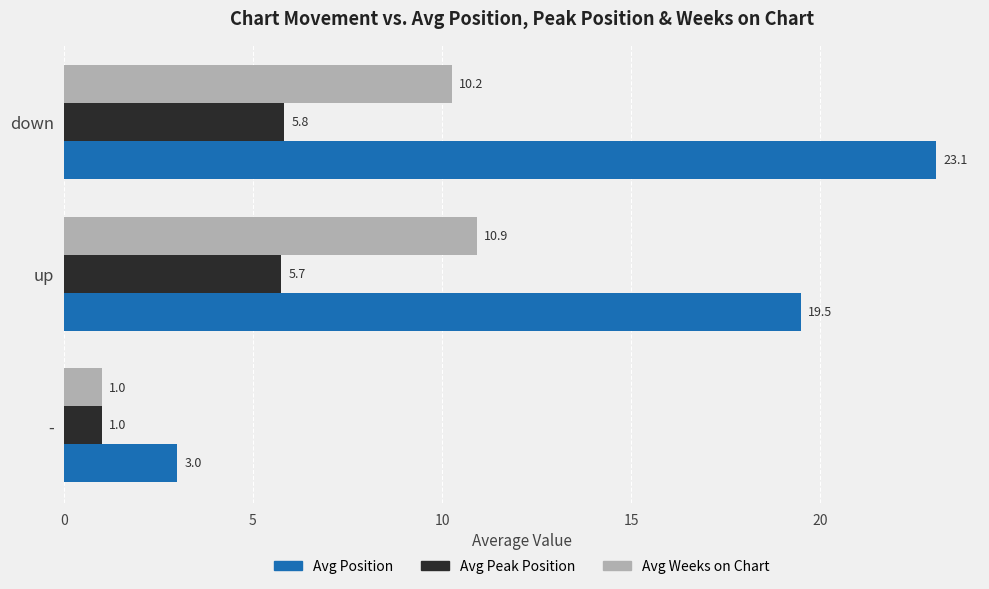

Is the value of Avg Weeks on Chart at - greater than the value of Avg Position at -?

No